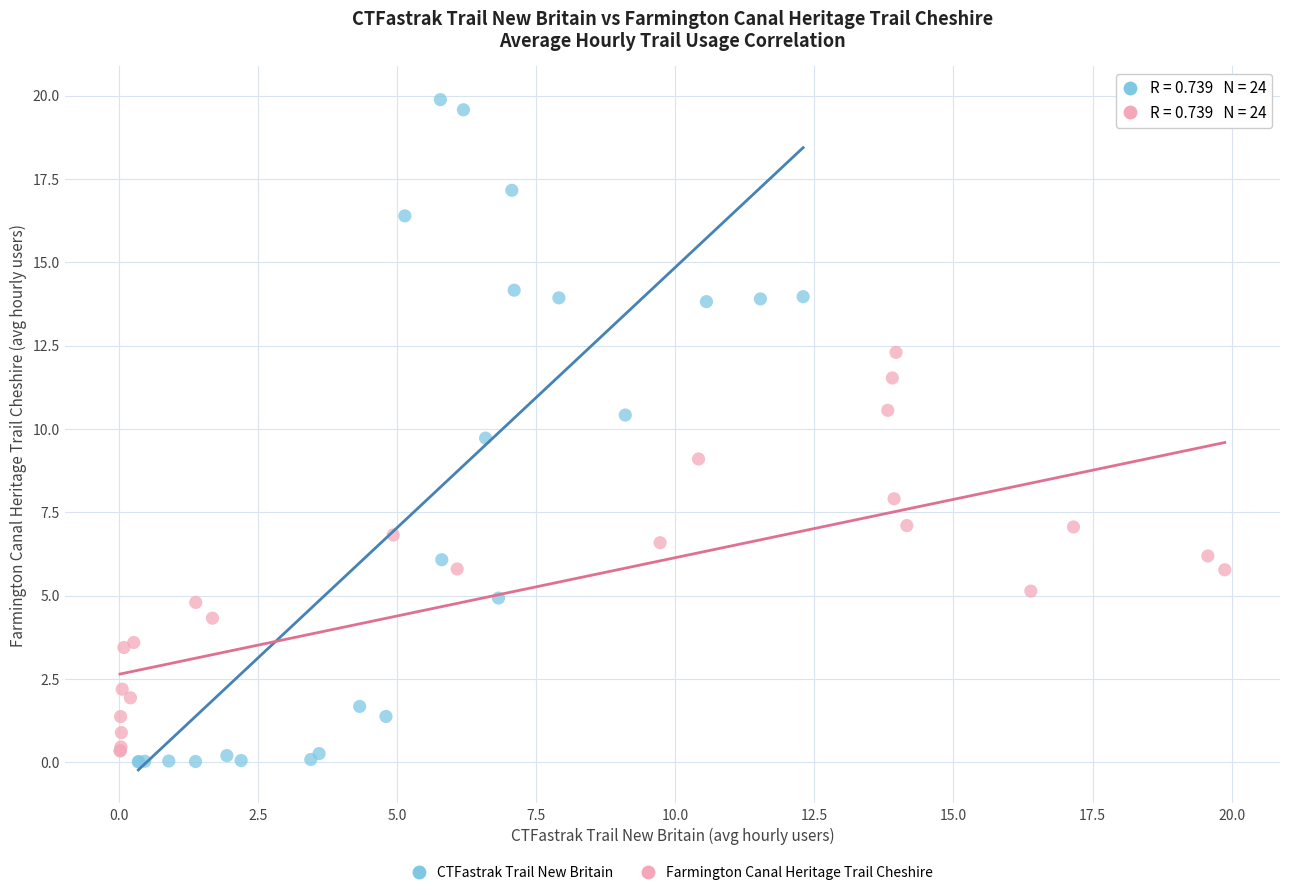

Which series has the largest Y range (max minus min)?

CTFastrak Trail New Britain